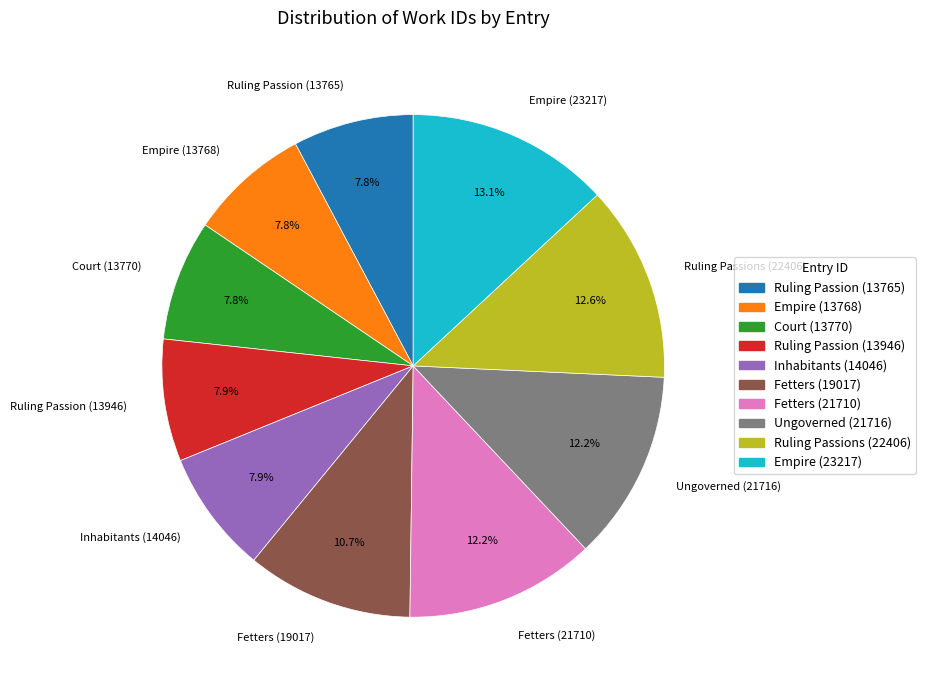

To the nearest percent, what is the average slice percentage?

10%